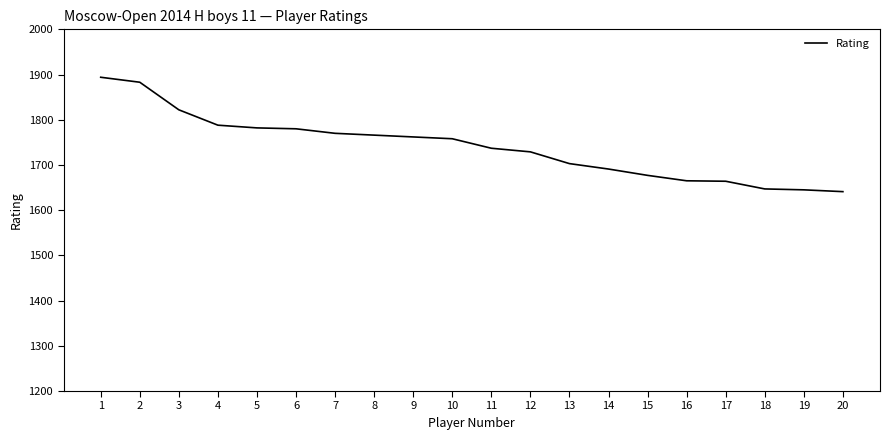

What is the smallest value displayed?

1641